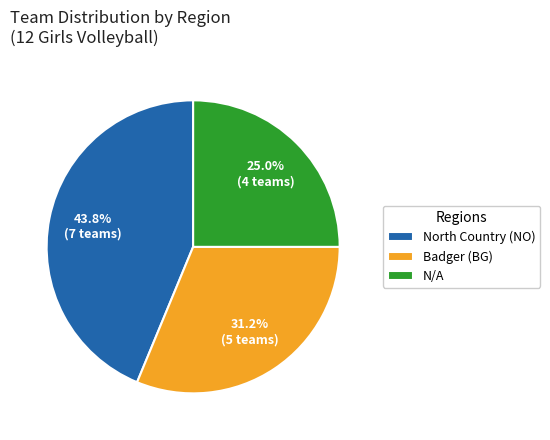

The Badger (BG) slice represents 31% of the pie. True or false?

True